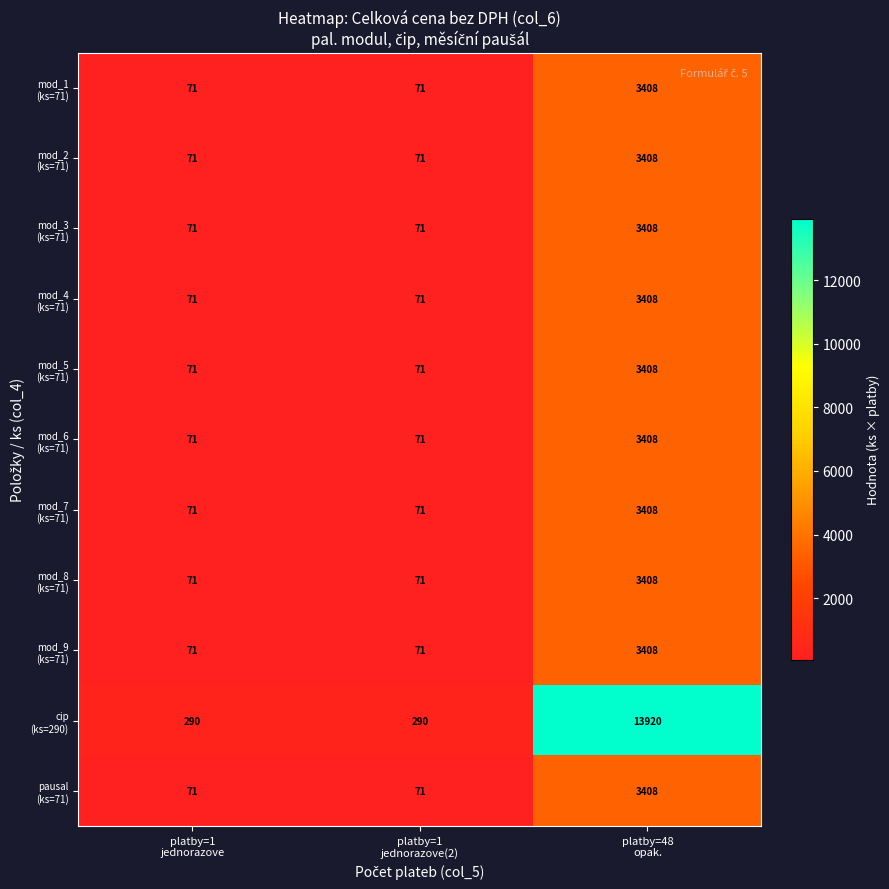

Count the number of data series in this chart.

11